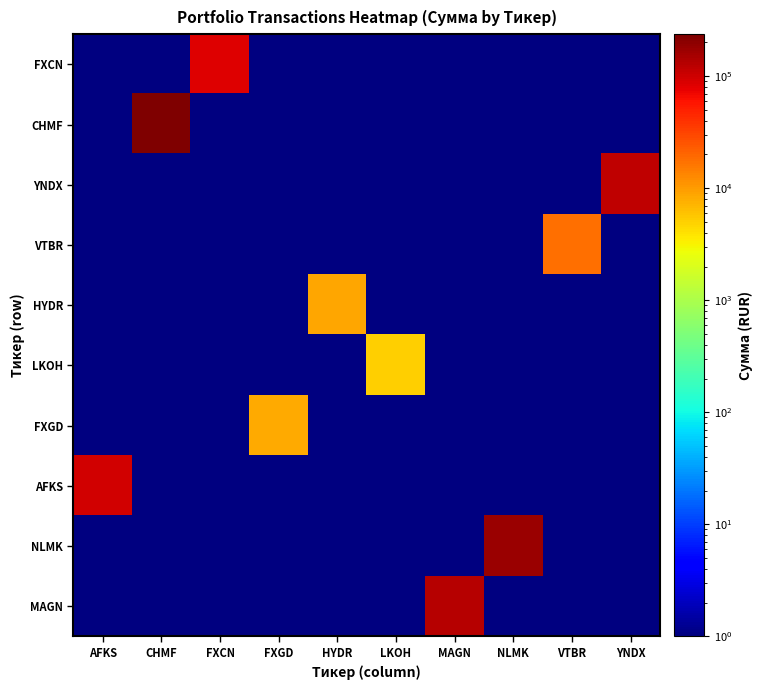

At which category is the sum across all series the highest?

CHMF